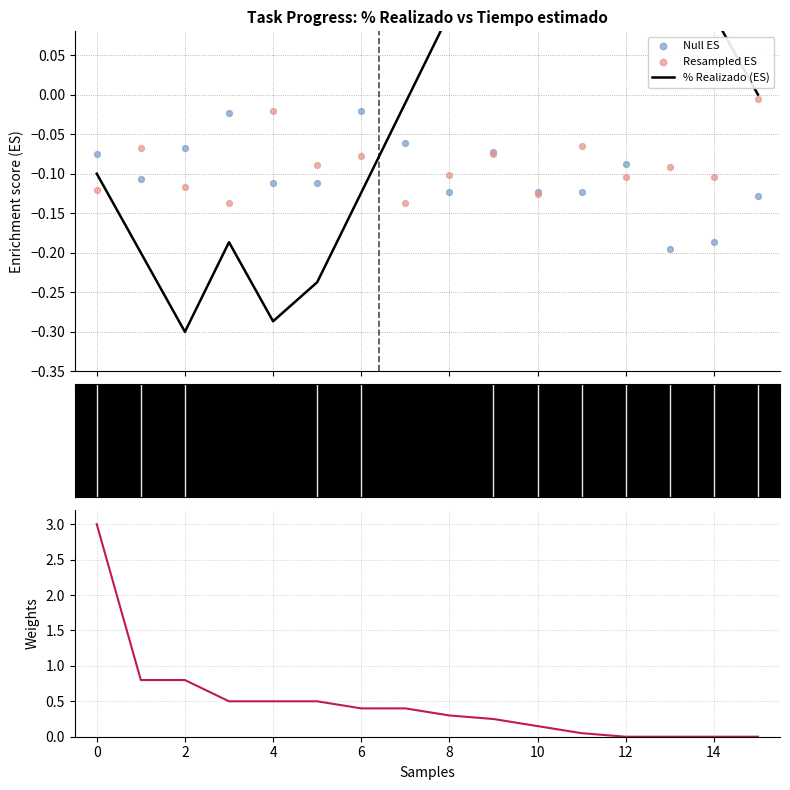

Is the value of Tiempo estimado at 12 greater than the value of Resampled ES at 2?

Yes